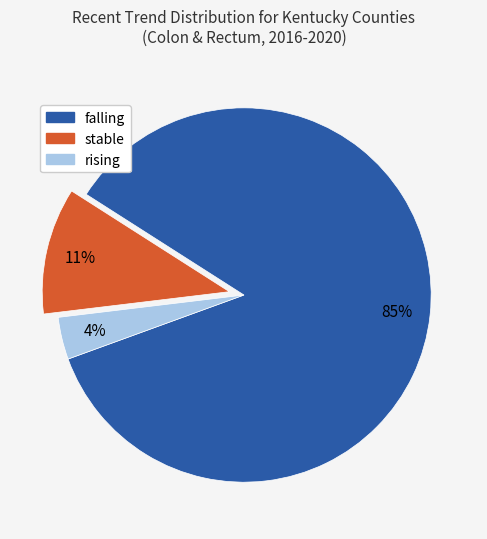

Which has a higher value, rising or stable?

stable